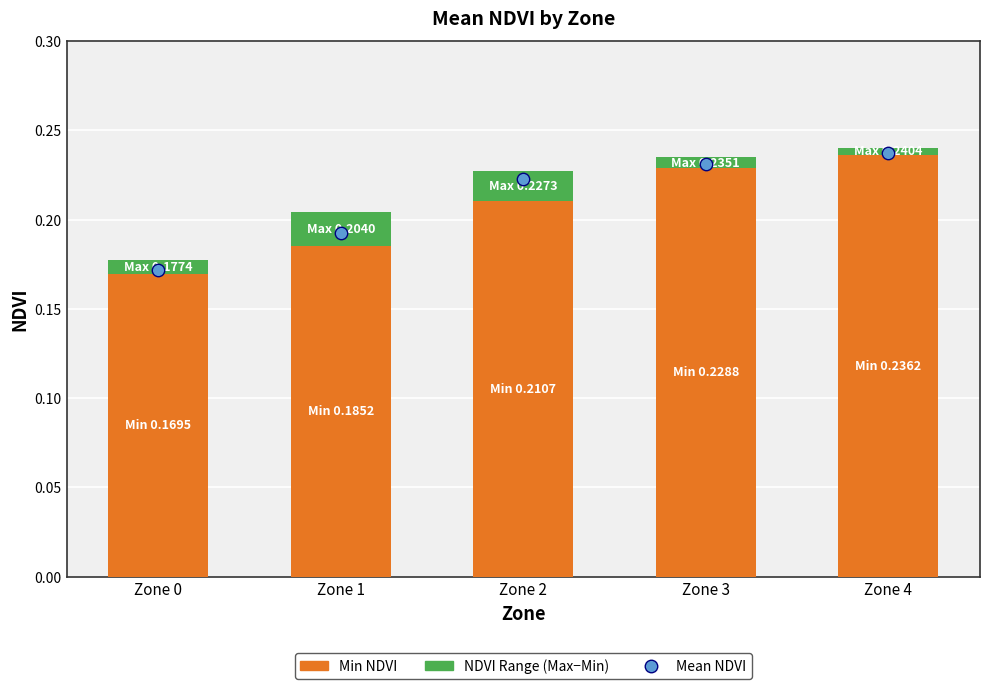

At which category is the sum across all series the highest?

Zone 4